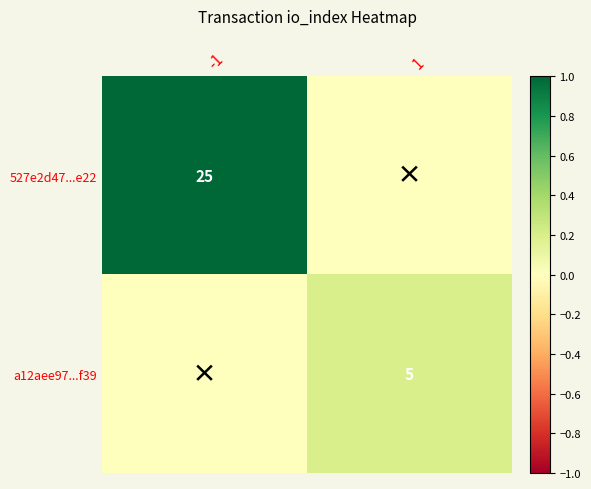

Is it true that 527e2d47...e22 equals 25 at -1?

True